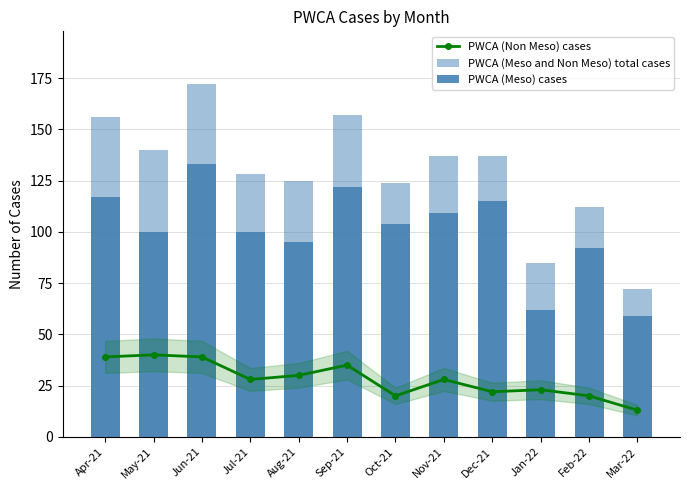

Is it true that PWCA (Meso) cases equals 72 at Jun-21?

False